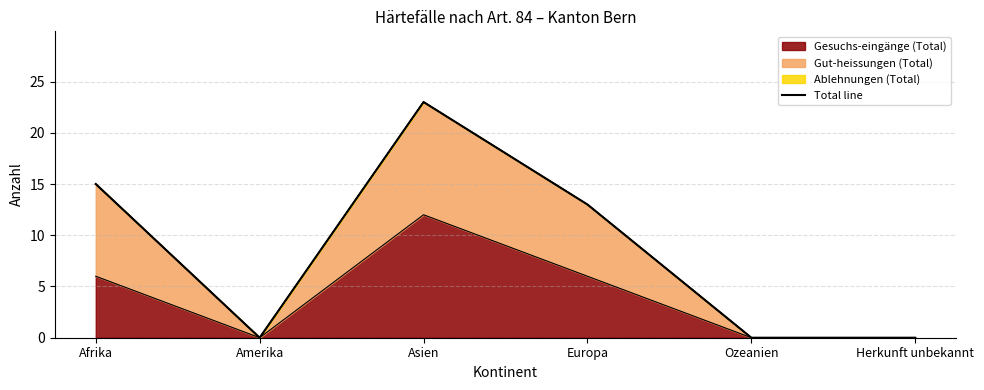

At which category does the data reach its first local peak?

Asien